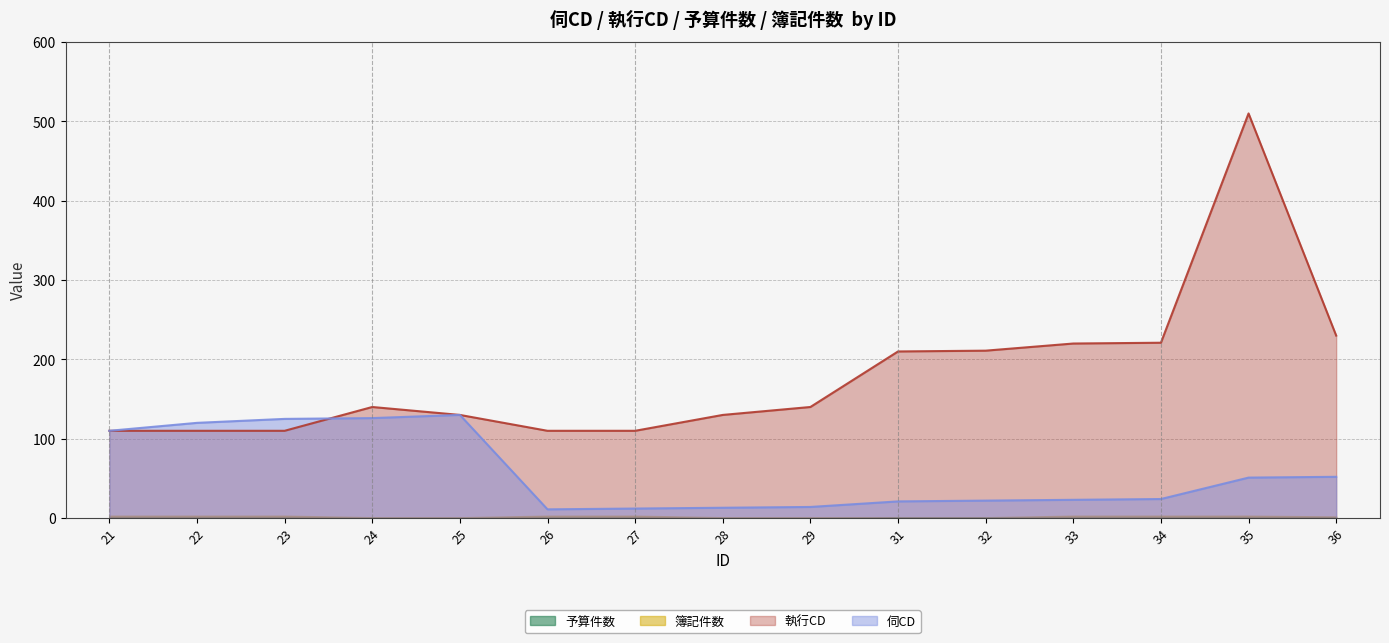

How many interior local peaks does the 執行CD series have?

2